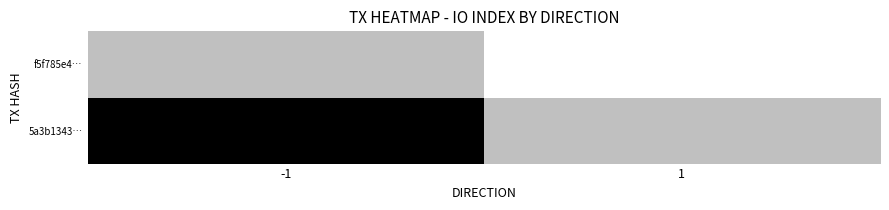

The f5f785e4… series shows 10 at 1. True or false?

False